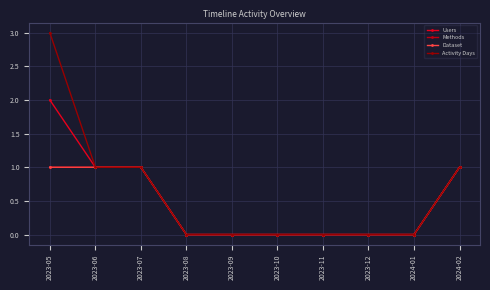

Is this an area chart (filled region under the line)?

No